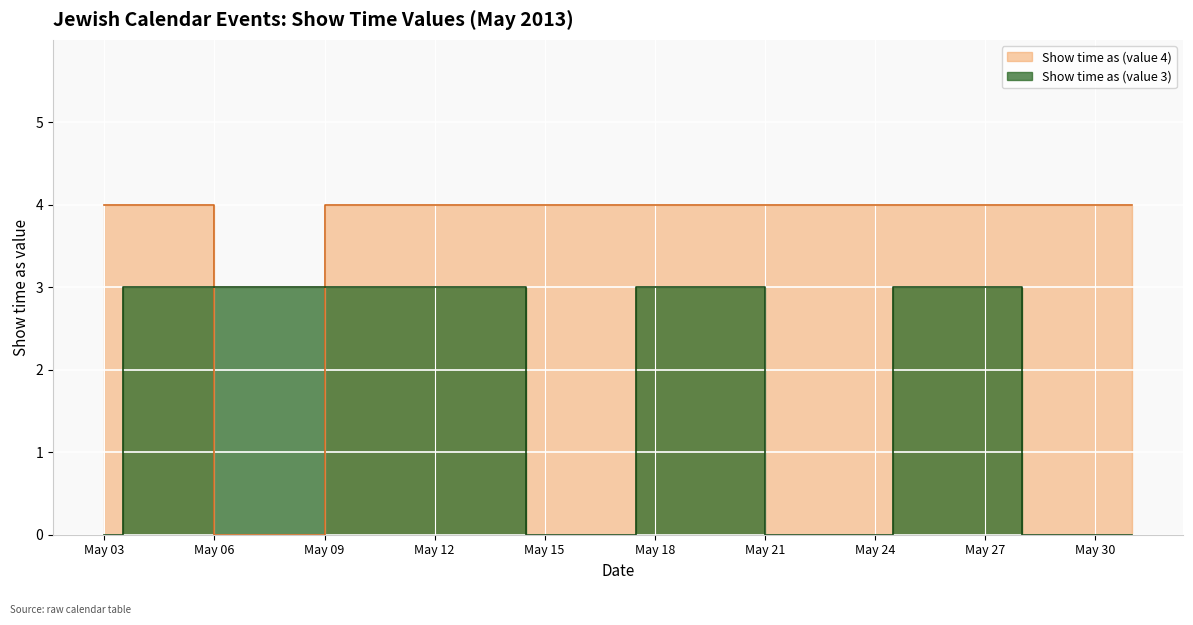

Rank the series at 5/25/2013 from highest to lowest value.

Show time as (value 4), Show time as (value 3)